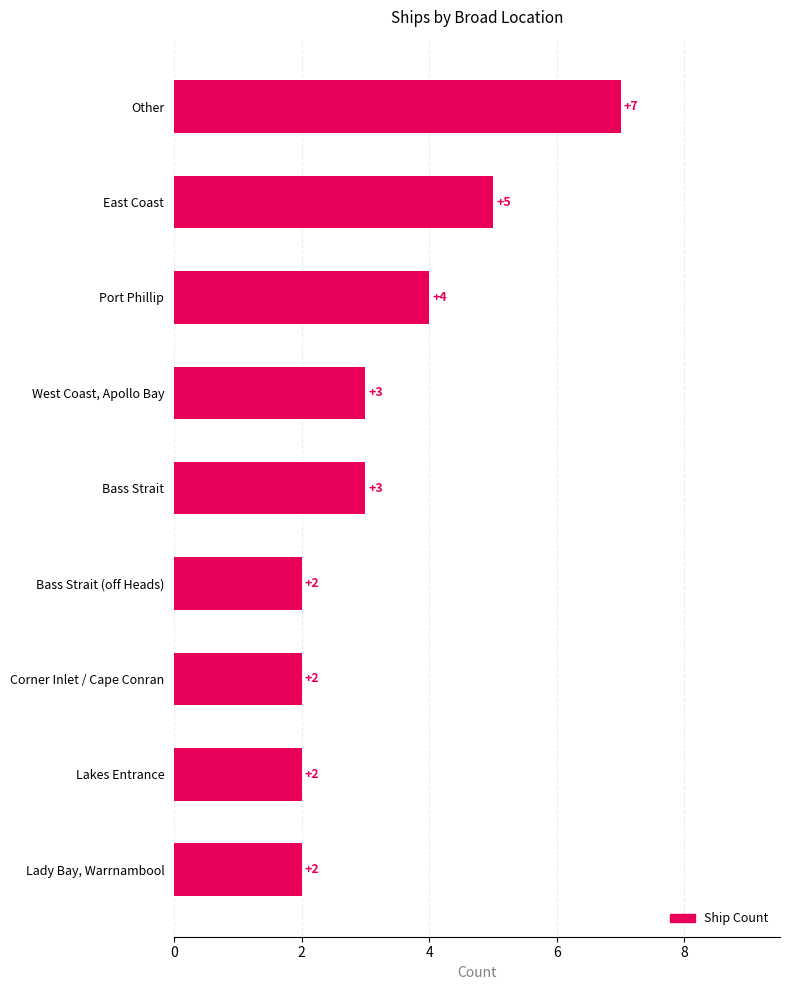

Which has a higher value, Bass Strait or Corner Inlet / Cape Conran?

Bass Strait